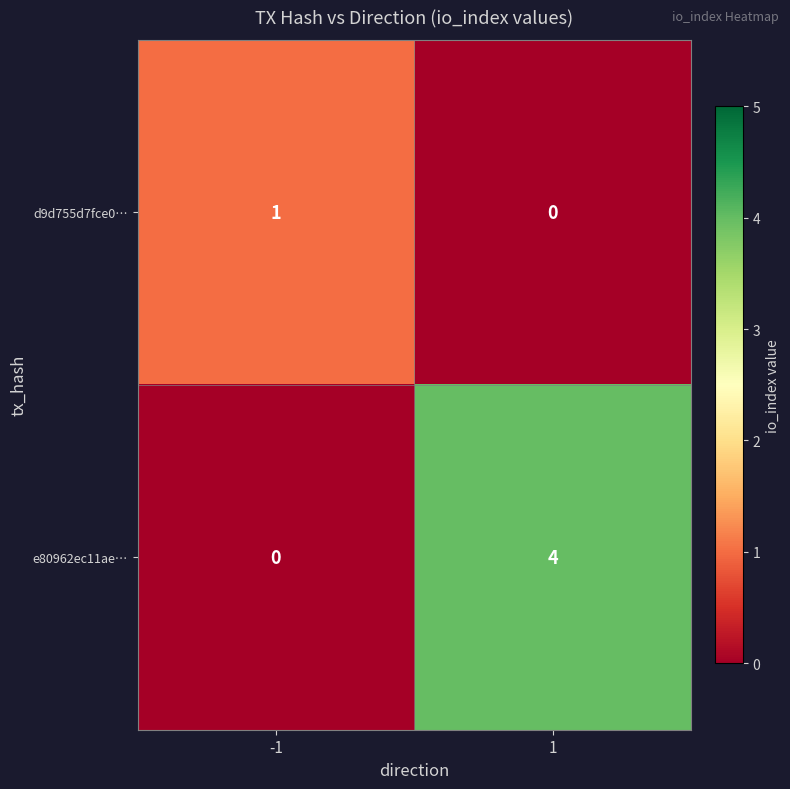

At which category is the sum across all series the highest?

1